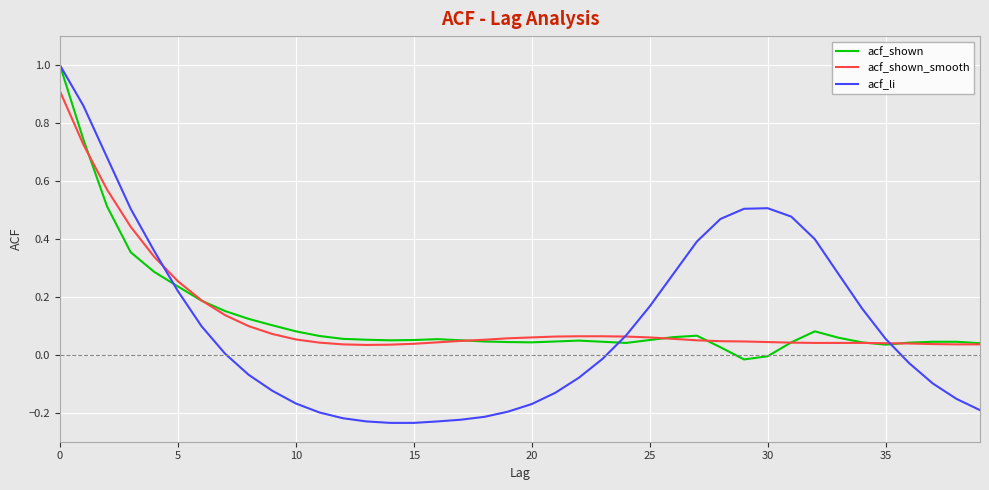

What is the highest value of the acf_li series?

1.0